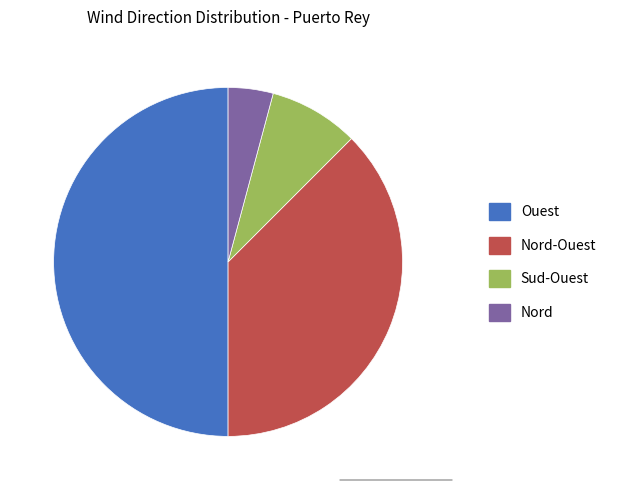

Do Sud-Ouest and Nord-Ouest together represent more than half of the pie?

No